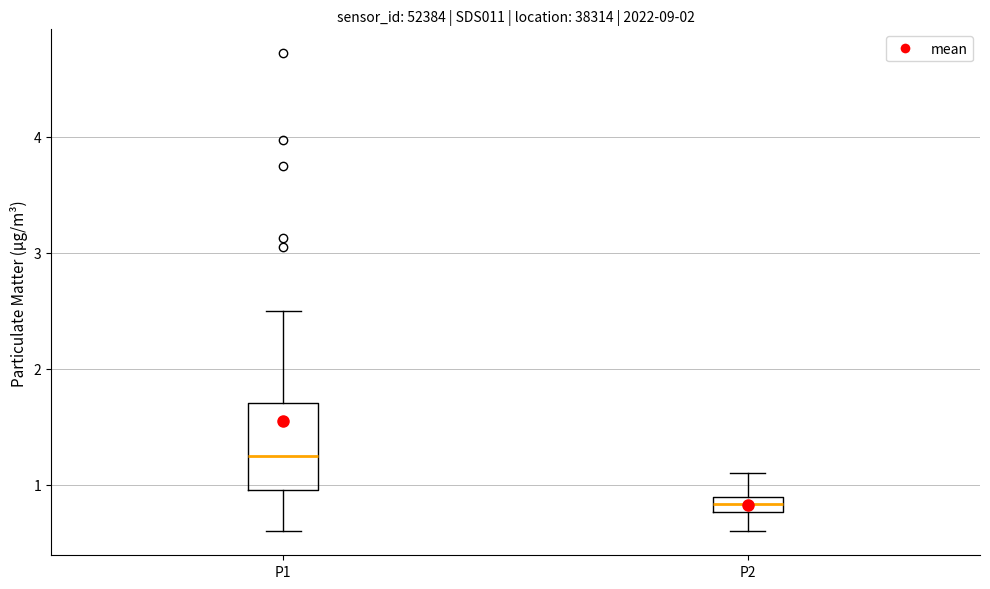

Which box is the tallest, from its lower edge to its upper edge?

P1